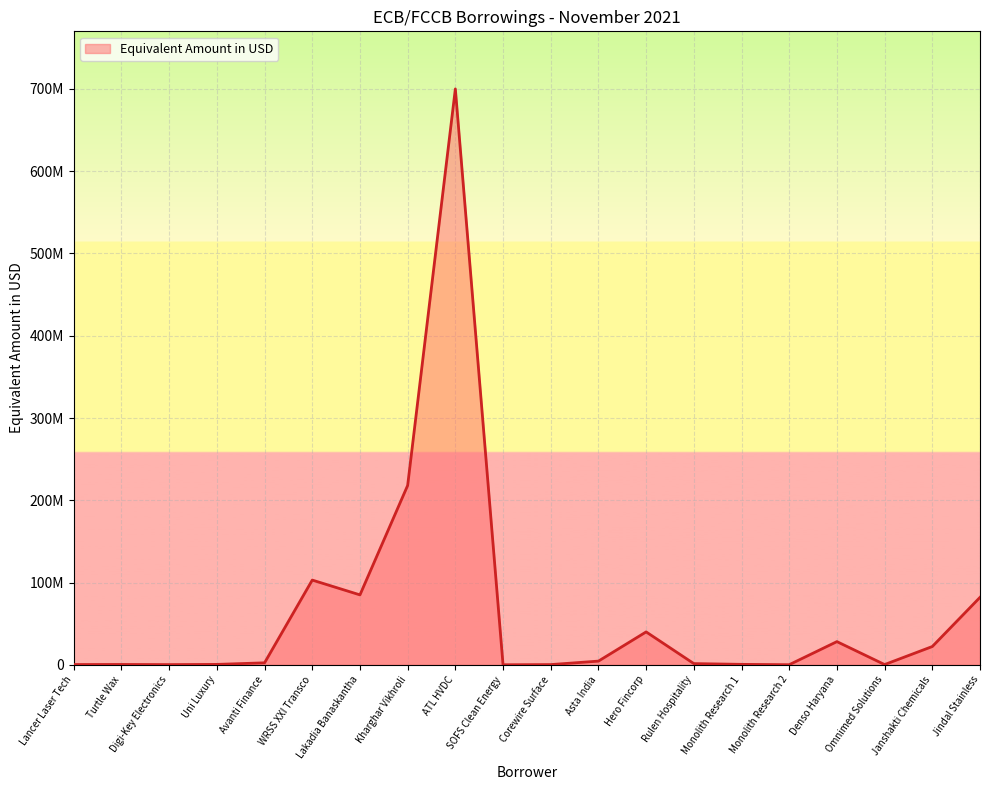

Which has a higher value, Lakadia Banaskantha or Monolith Research 1?

Lakadia Banaskantha